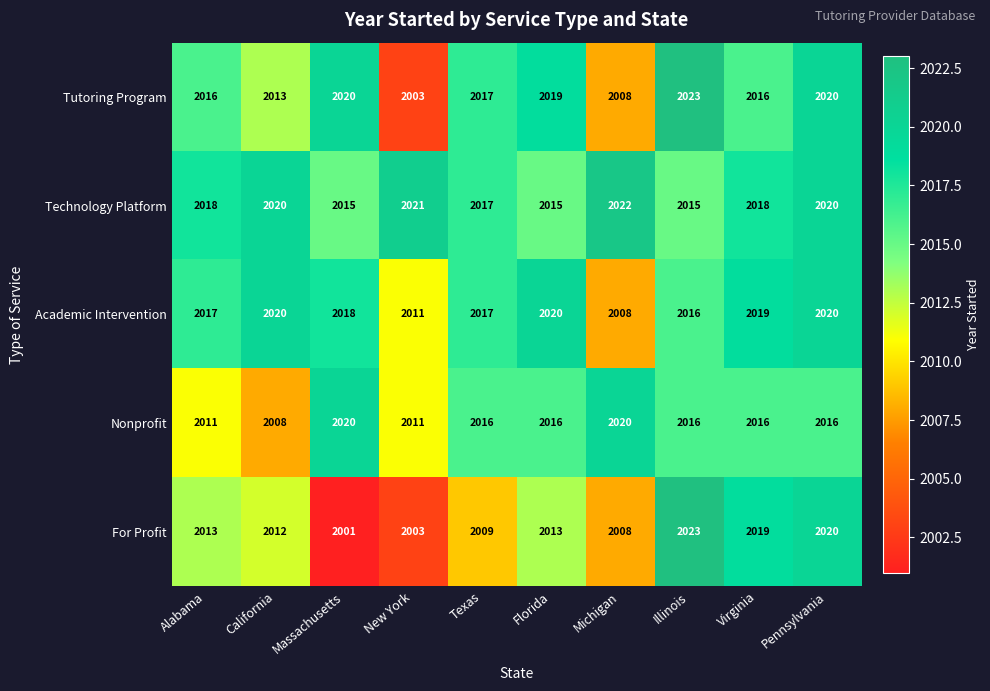

What is the difference between the maximum and minimum values in the Academic Intervention series?

12